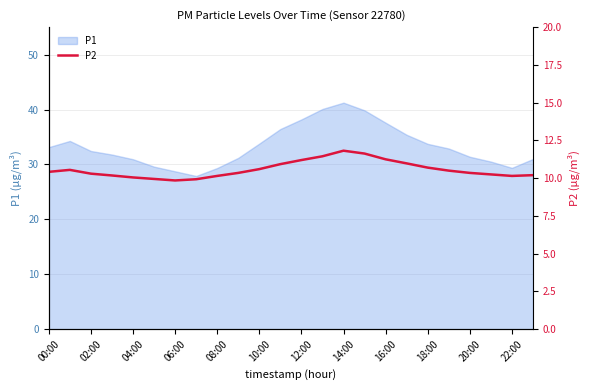

True or false: P1 has a value of 29.4 at 22:00.

True